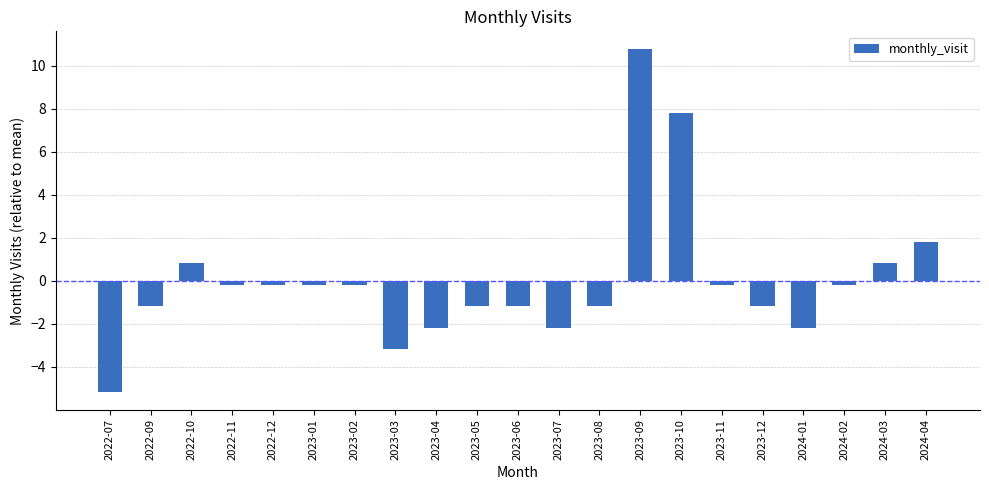

What position from the left is 2023-08?

13